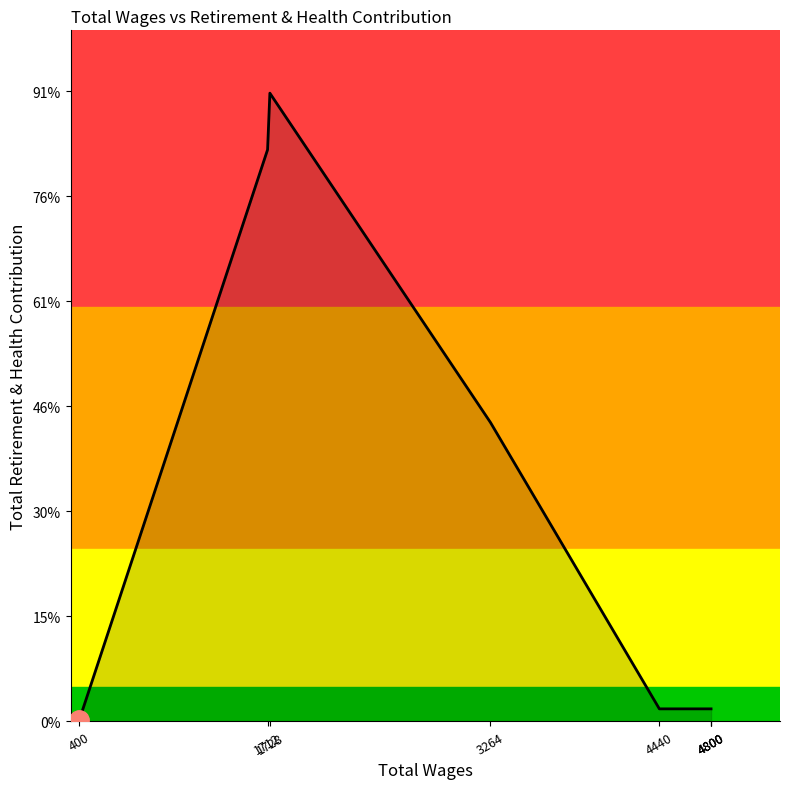

List the labels in order of value, smallest first.

400, 4440, 4800, 4800, 4800, 3264, 1712, 1728